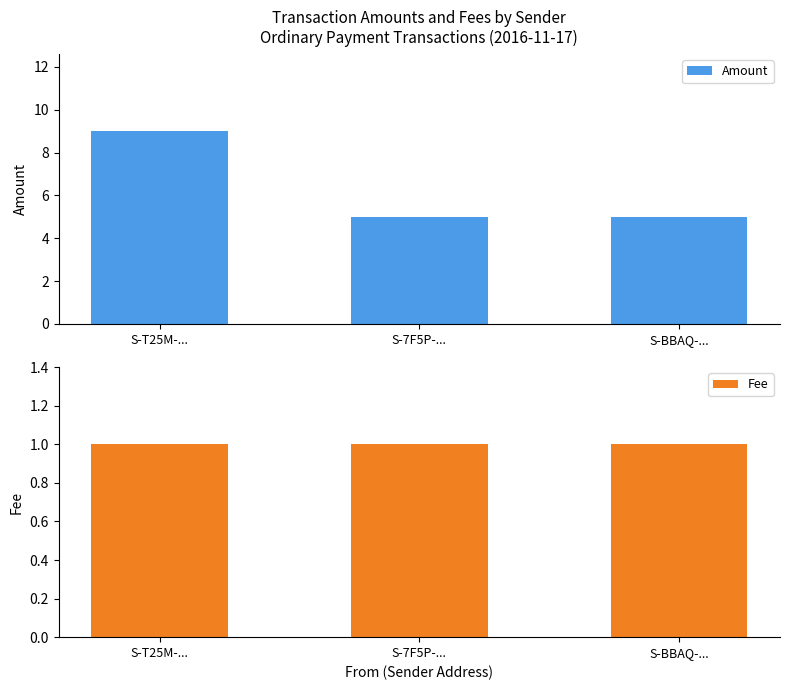

Which series has the largest range (max minus min)?

Amount